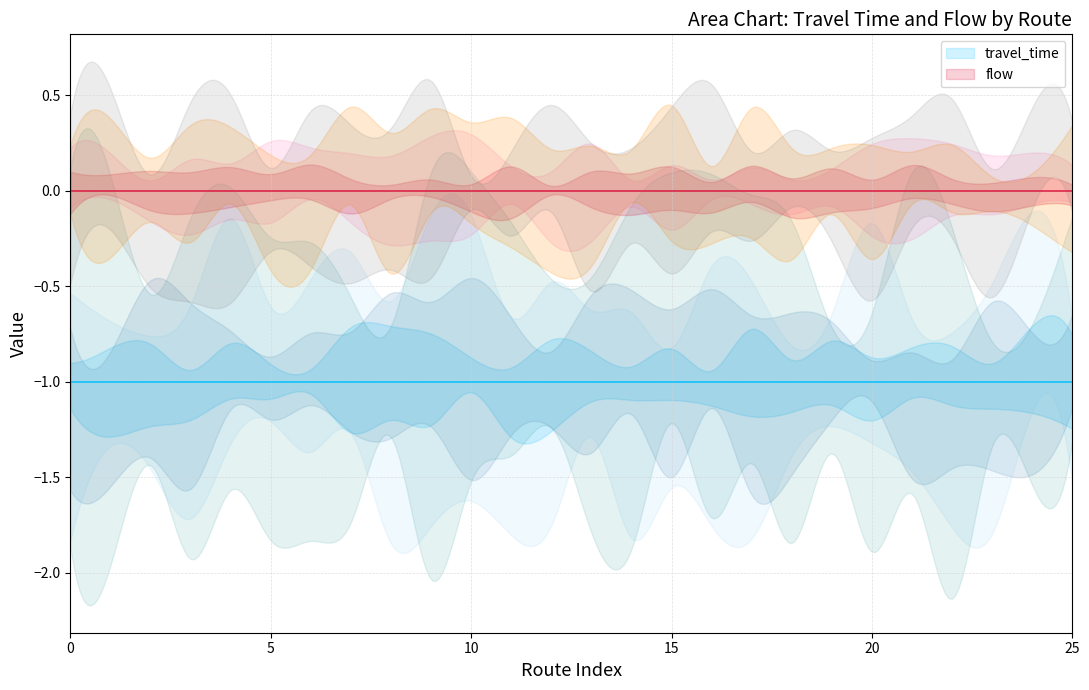

True or false: travel_time has a value of 0 at 25.

False